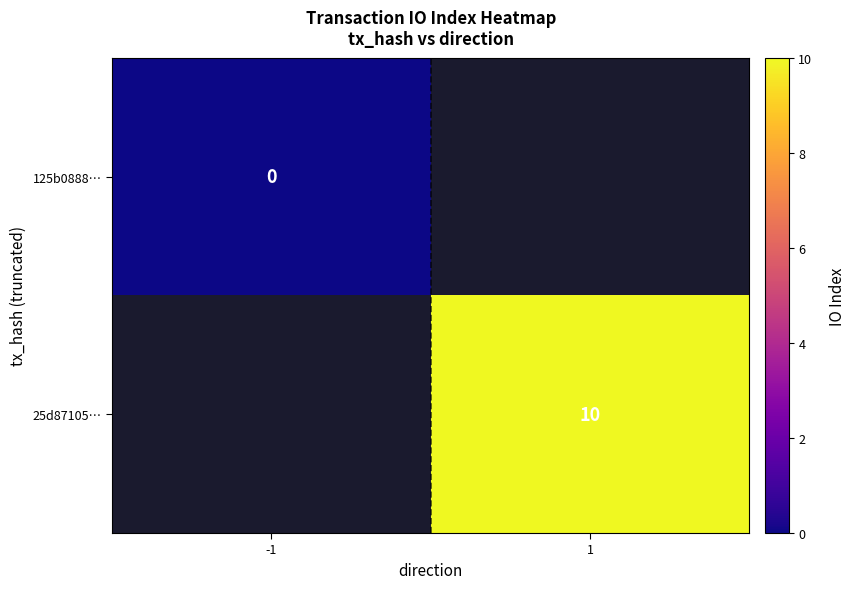

How many data points does each series have?

2